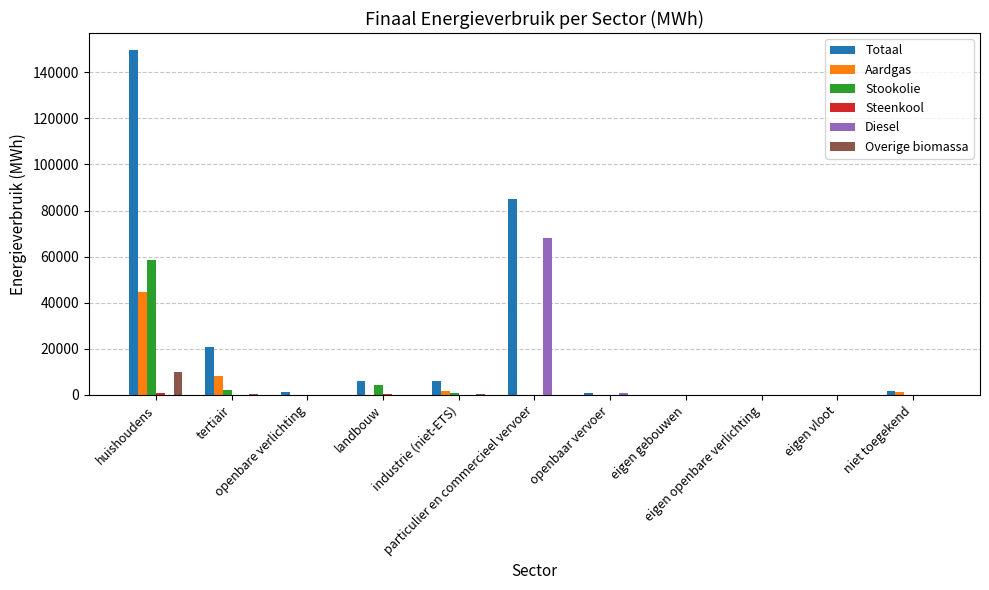

What is the sum of all Stookolie values?

65732.0